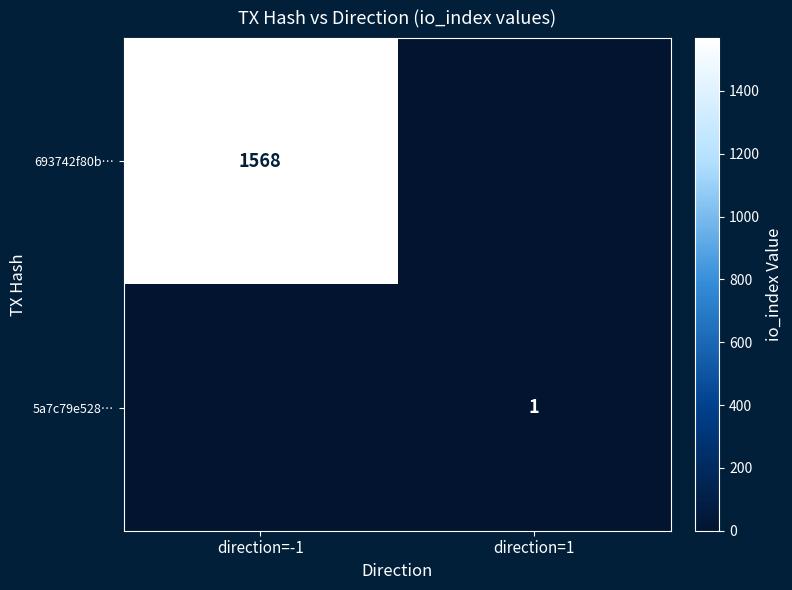

The 693742f80b… series shows 904 at direction=-1. True or false?

False